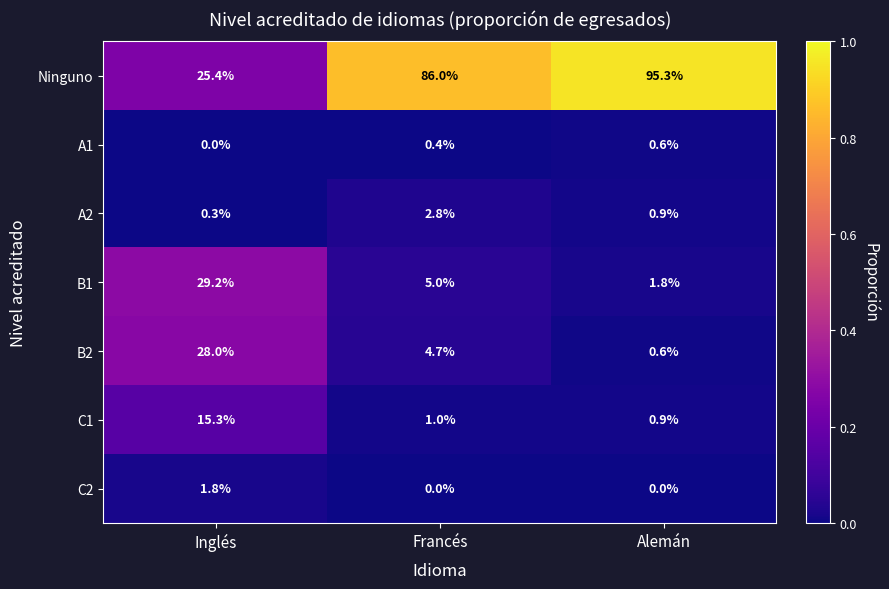

Which series changed the most between Inglés and Alemán?

Ninguno